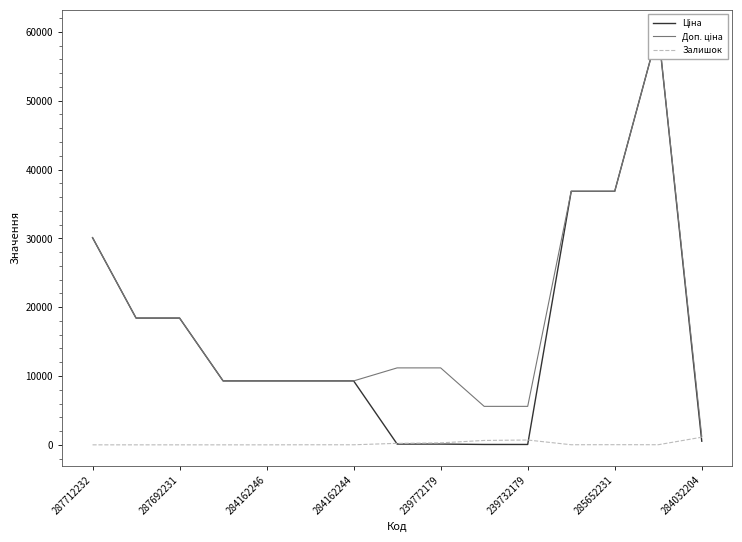

True or false: Доп. ціна and Залишок intersect in this chart.

False